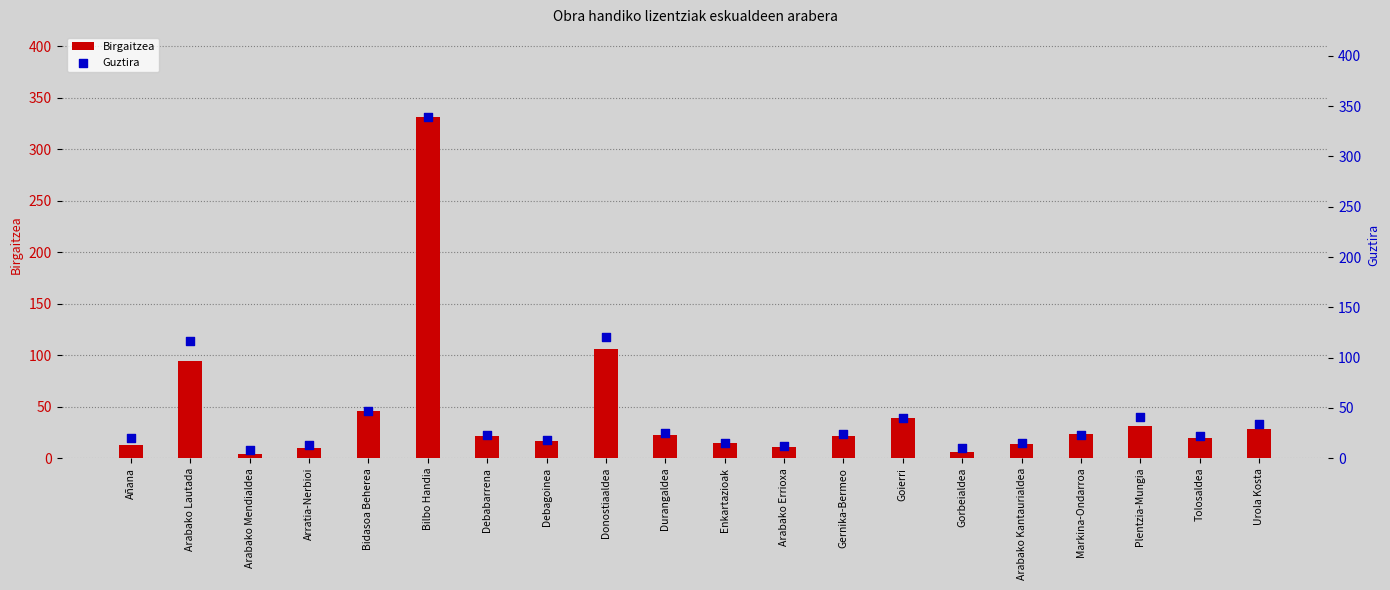

Which series reaches the maximum Y coordinate?

Guztira